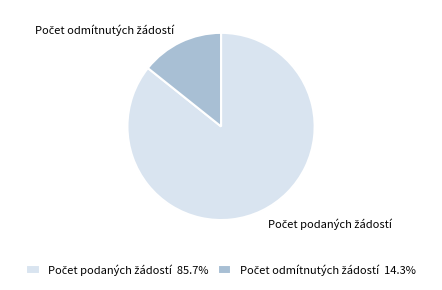

What is the largest slice in the pie chart?

Počet podaných žádostí